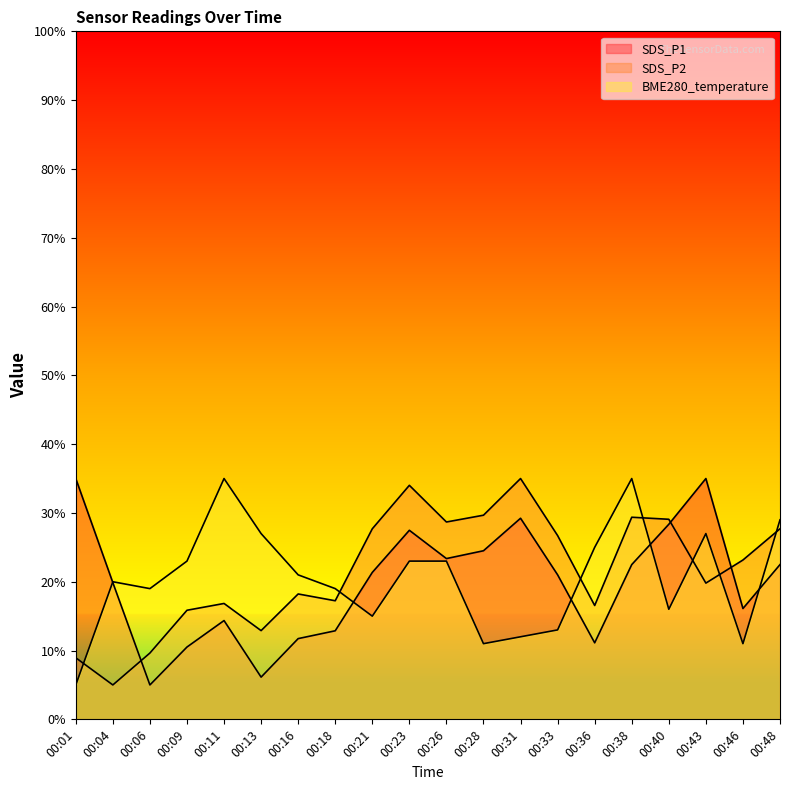

What is the difference between the second highest and second lowest values in the BME280_temperature series?

24.0